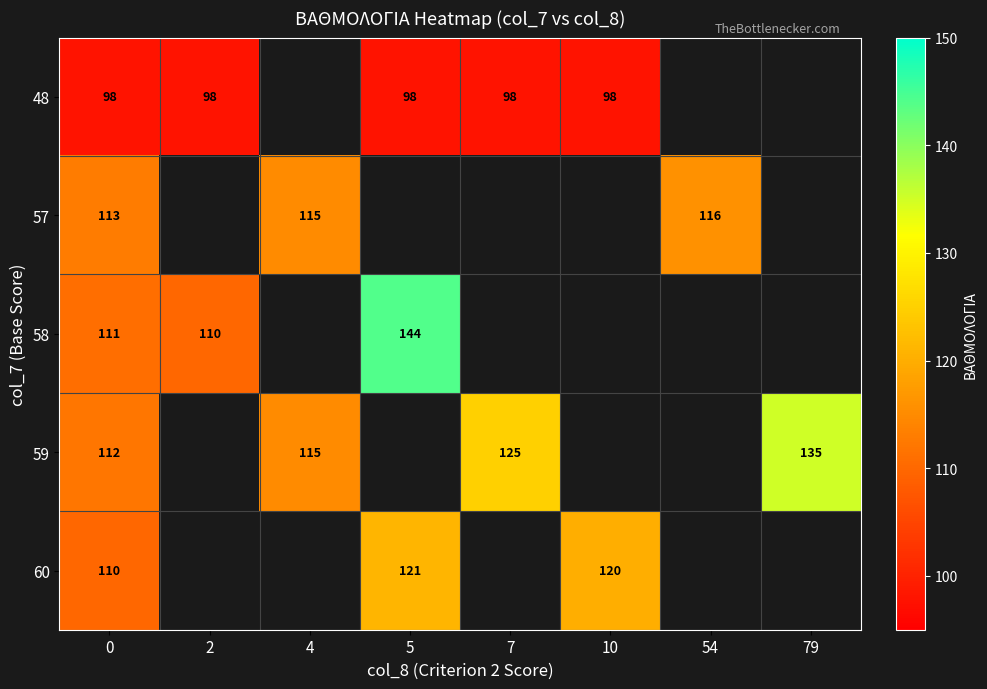

Rank the series at 0 from lowest to highest value.

48, 60, 58, 59, 57